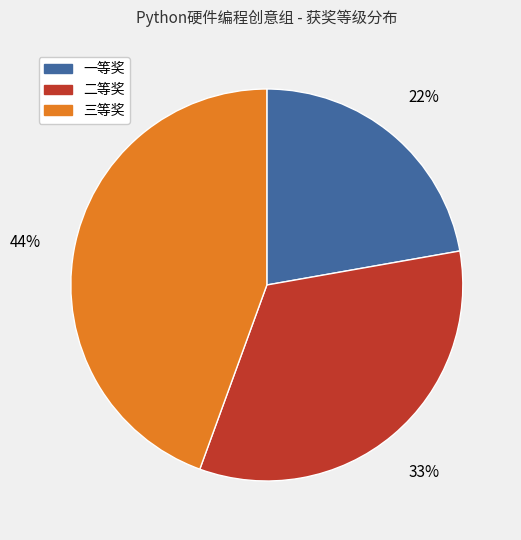

Is there any slice that represents more than half of the pie?

No